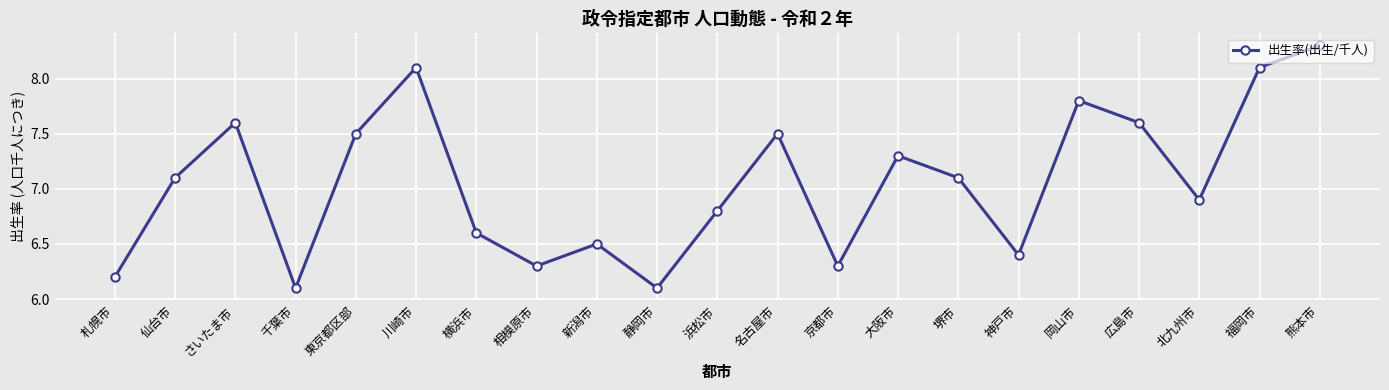

Between 川崎市 and 仙台市, which is larger?

川崎市